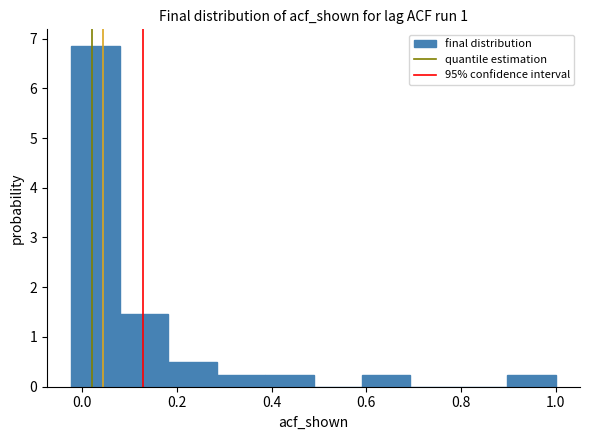

Over which range of the x-axis is the bar tallest?

-0.02 to 0.08